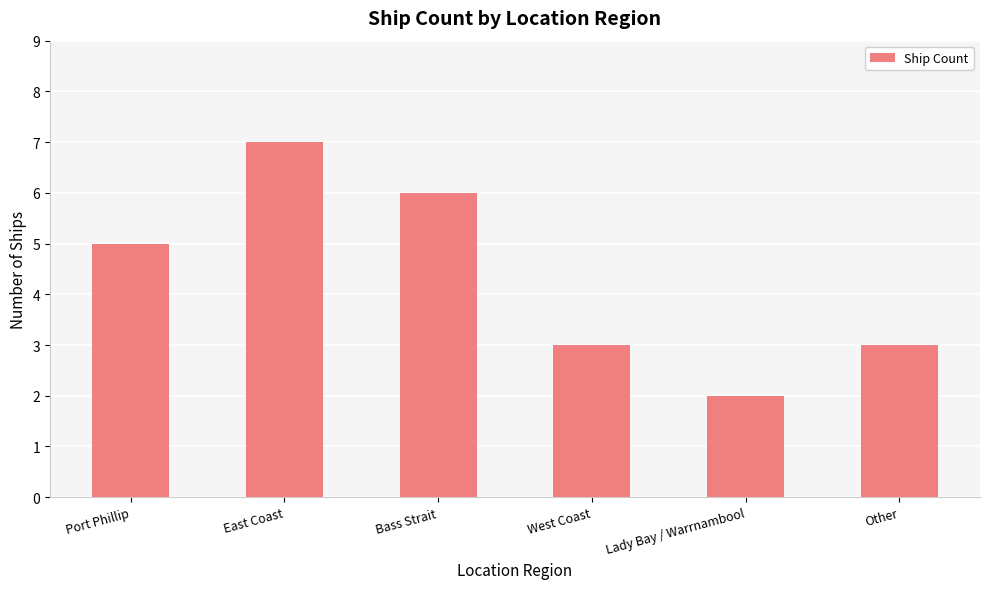

At which category does the chart reach its peak across all series?

East Coast